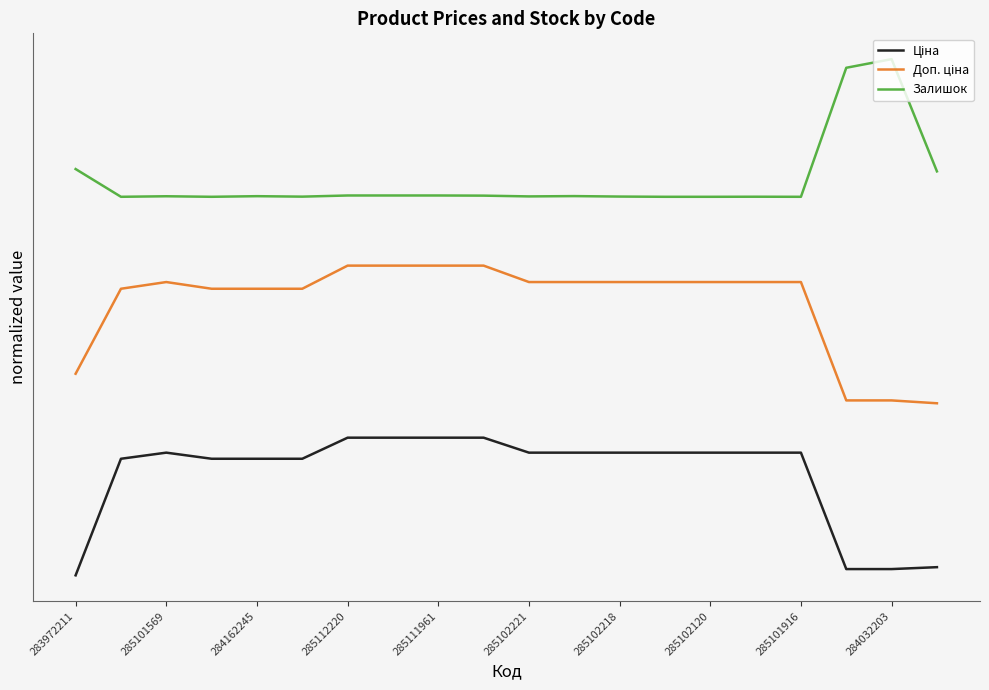

Does the chart display data point markers on the line(s)?

No